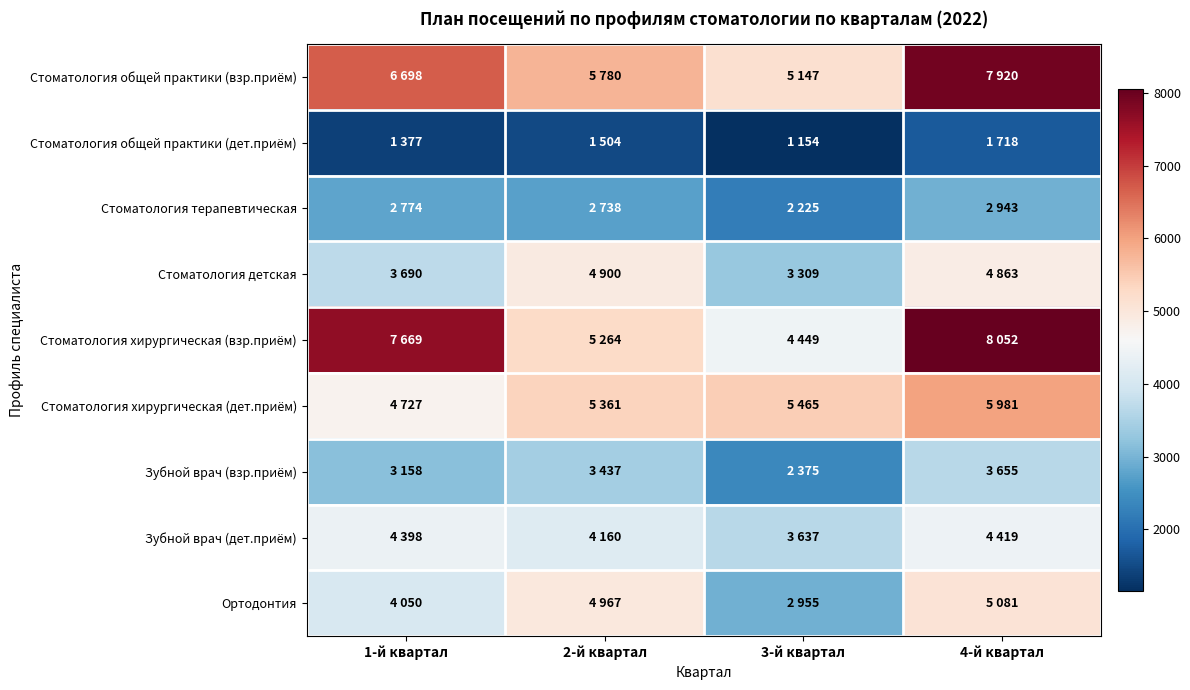

Rank the series by their maximum value, from highest to lowest.

Стоматология хирургическая (взр.приём), Стоматология общей практики (взр.приём), Стоматология хирургическая (дет.приём), Ортодонтия, Стоматология детская, Зубной врач (дет.приём), Зубной врач (взр.приём), Стоматология терапевтическая, Стоматология общей практики (дет.приём)